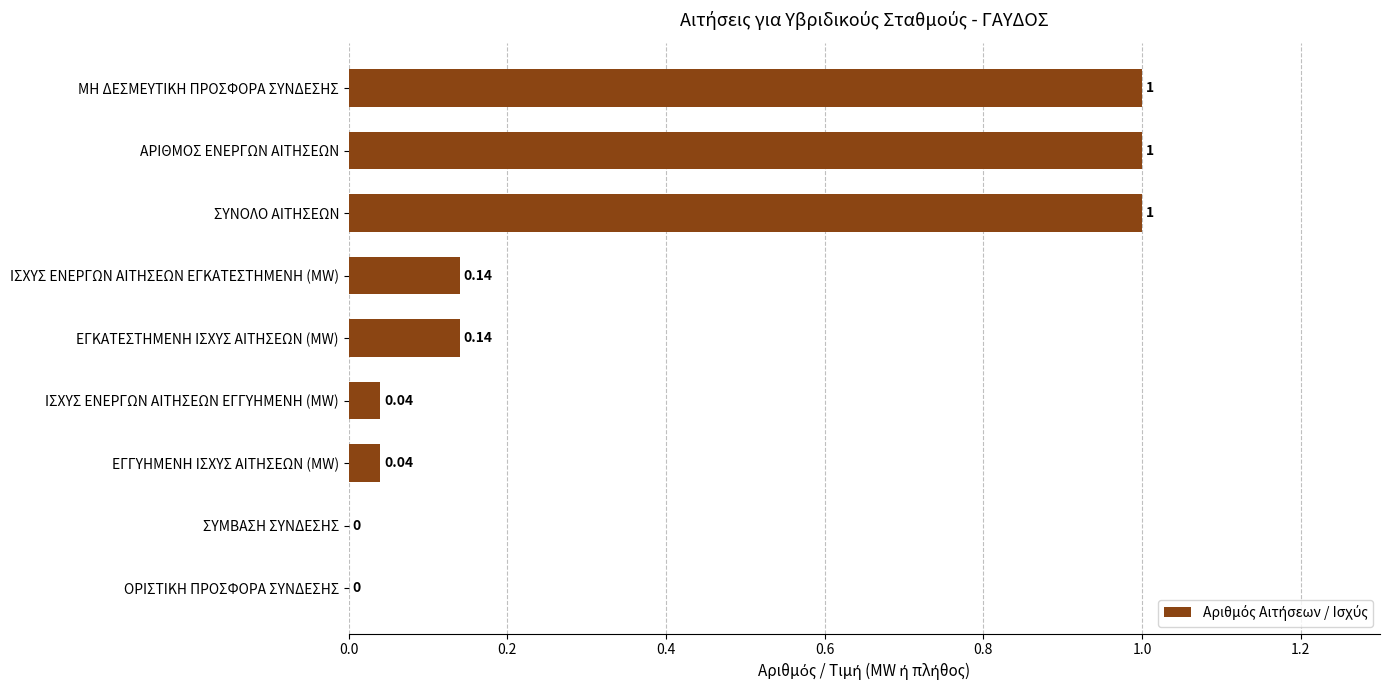

What is the change in value from ΟΡΙΣΤΙΚΗ ΠΡΟΣΦΟΡΑ ΣΥΝΔΕΣΗΣ to ΣΥΝΟΛΟ ΑΙΤΗΣΕΩΝ?

+1.0